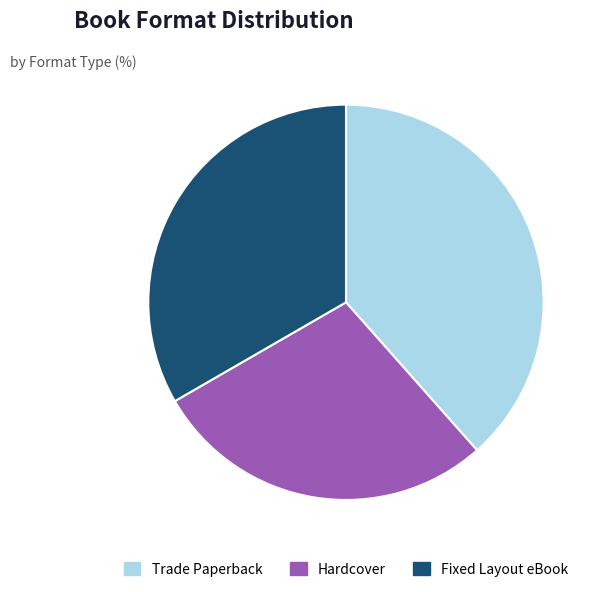

How many segments does this pie chart have?

3